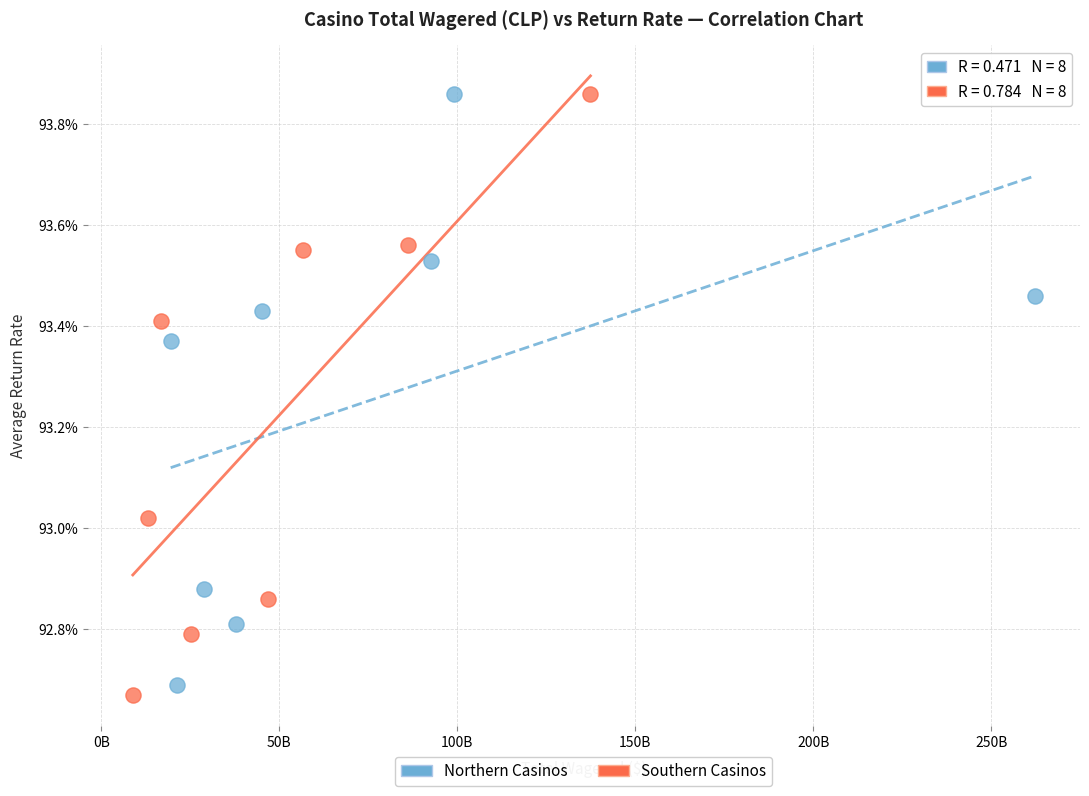

Which series contains the lowest Y value?

Southern Casinos